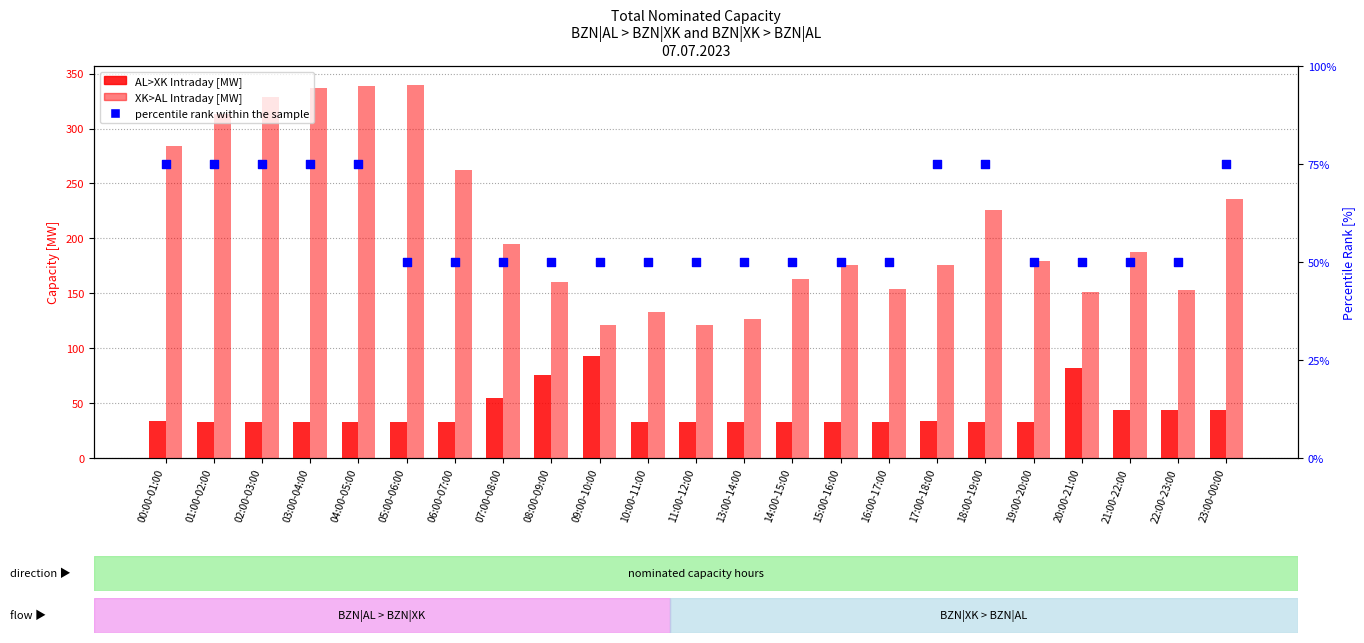

Which series reaches the maximum Y coordinate?

XK>AL Intraday [MW]